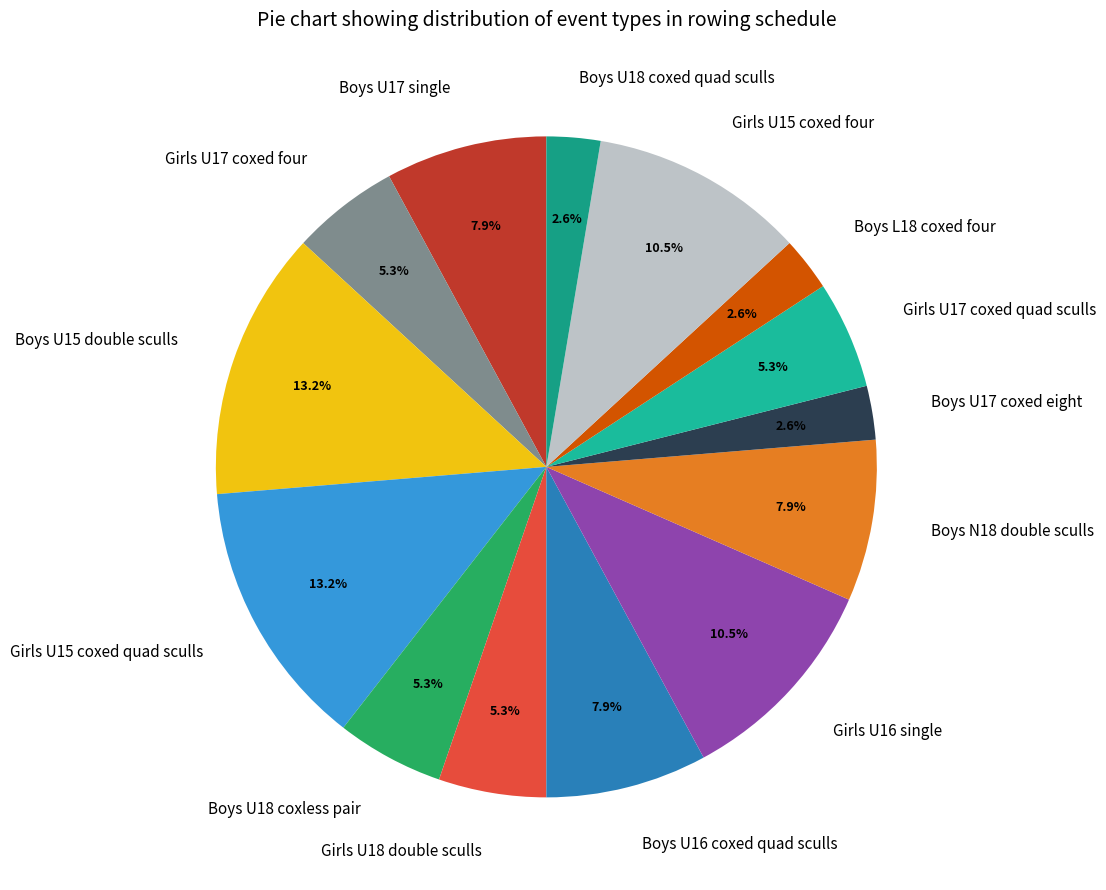

How many slices are in this pie chart?

14